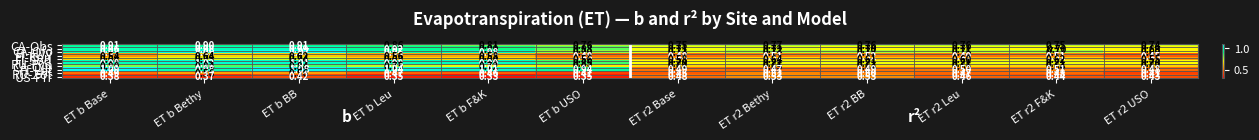

Is the value of FI-Sod at ET b USO greater than the value of CA-Obs at ET r2 BB?

No